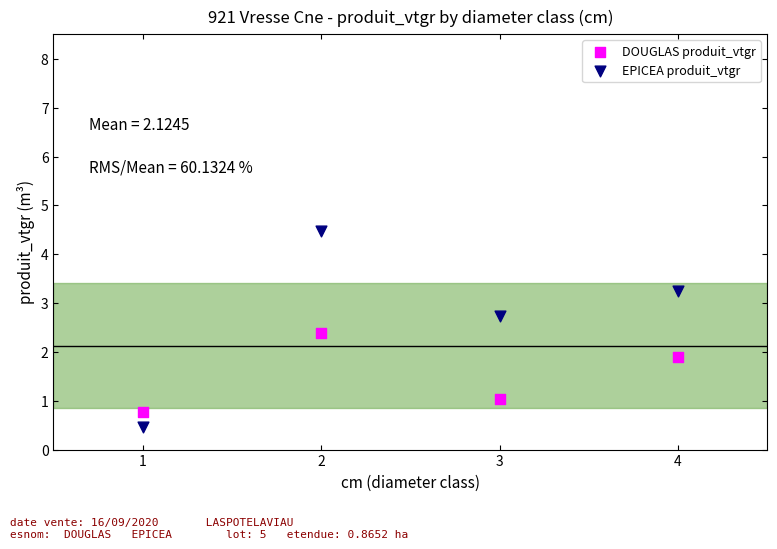

What are all the series names shown in the legend?

DOUGLAS produit_vtgr, EPICEA produit_vtgr